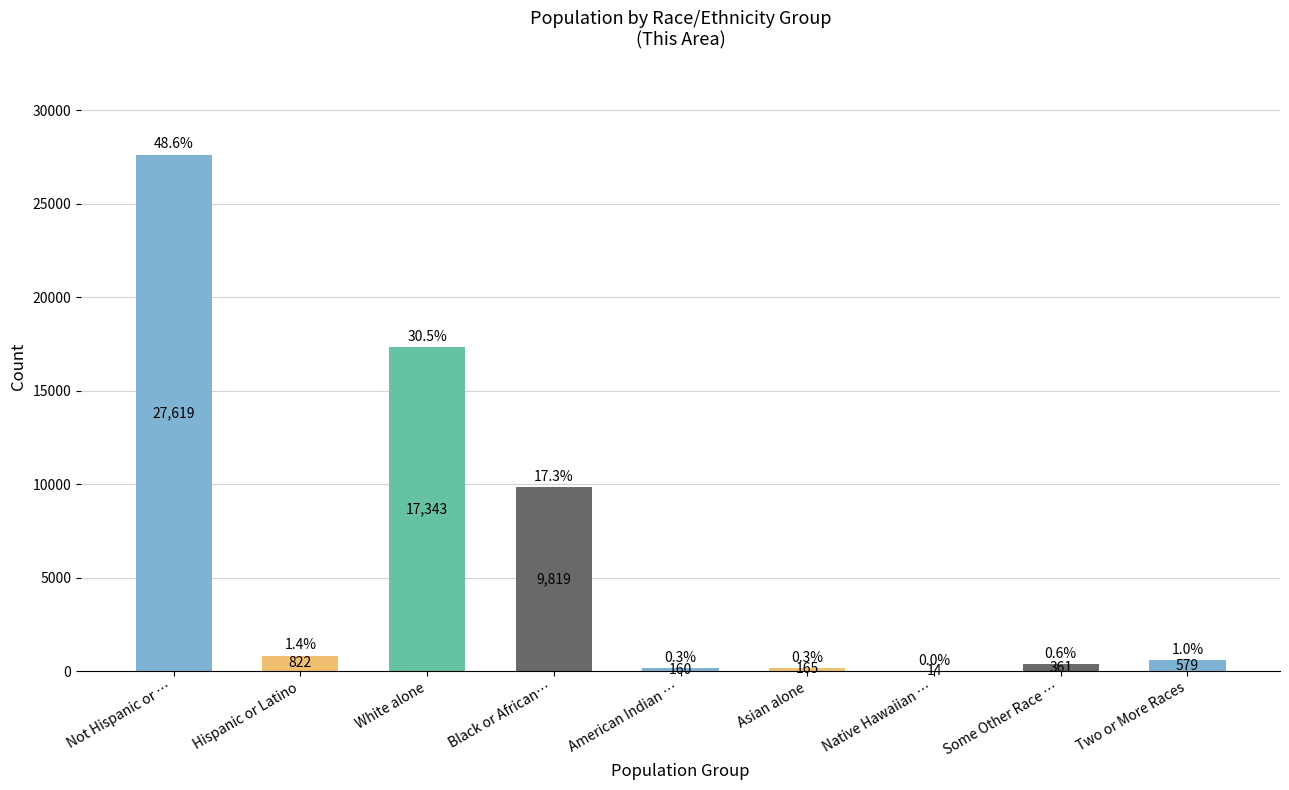

Does the chart contain stacked bars?

No